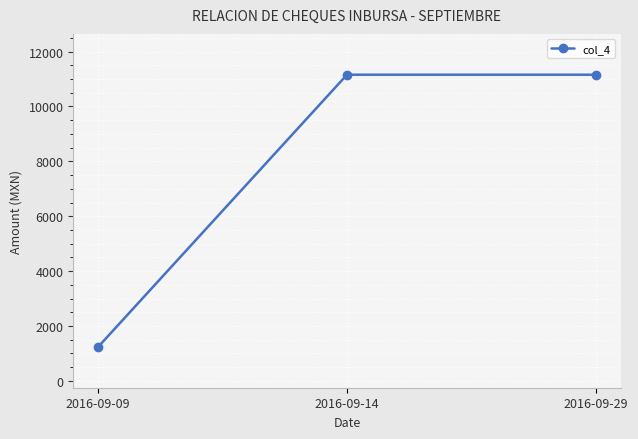

Does the chart display data point markers on the line(s)?

Yes